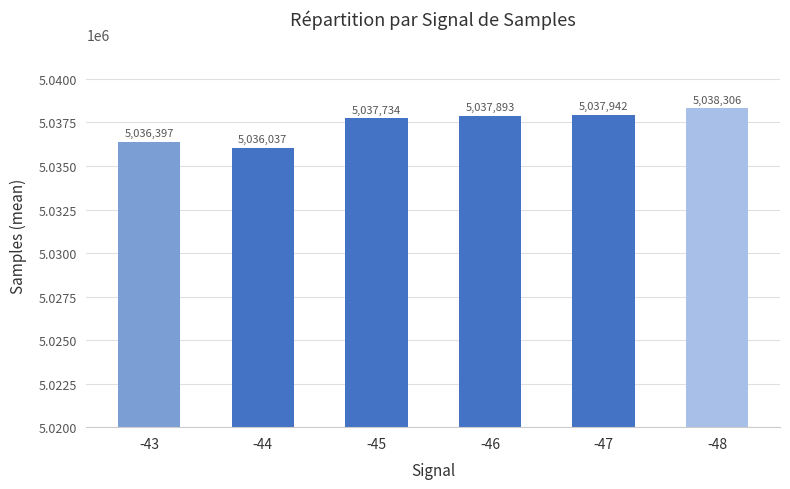

Rank the categories by value from highest to lowest.

-48, -47, -46, -45, -43, -44